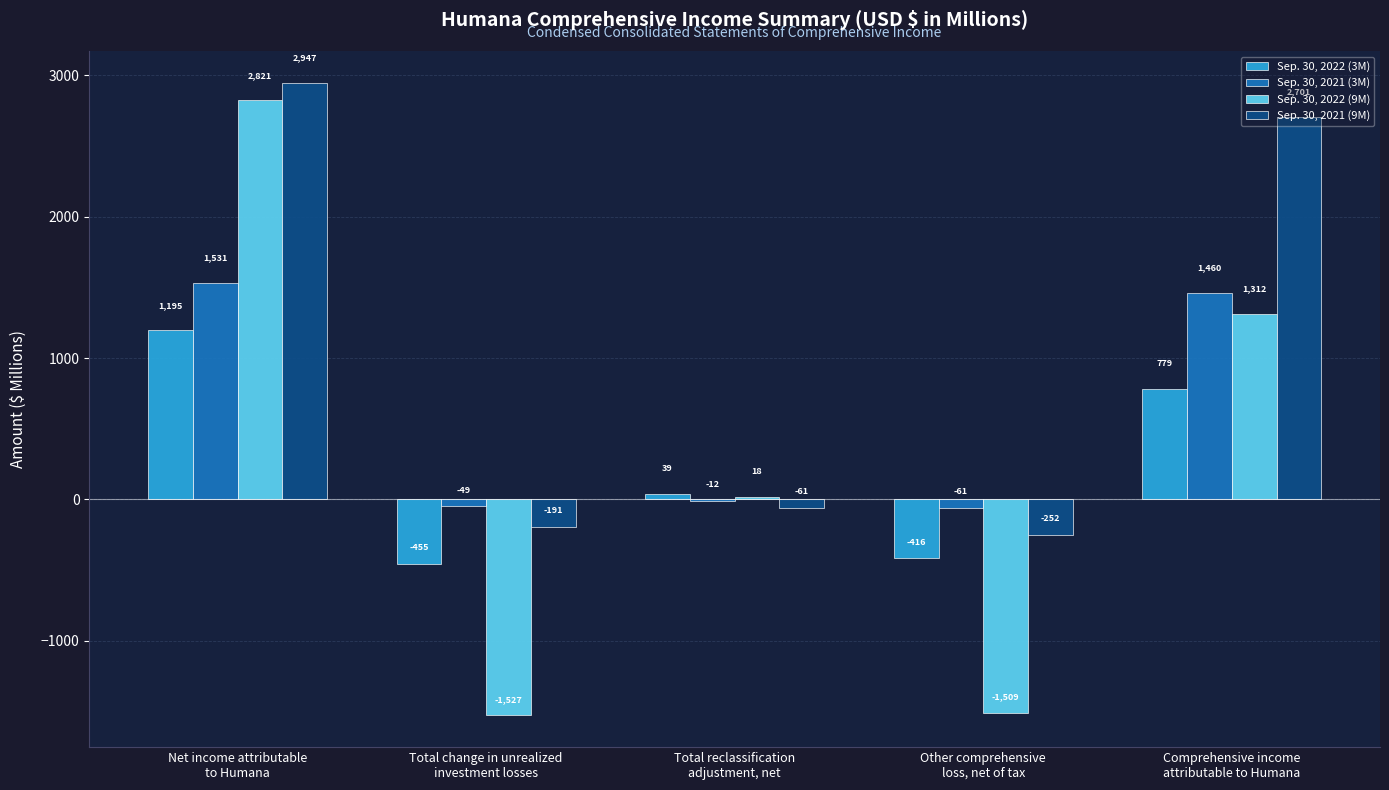

Which series has the largest total across all categories?

Sep. 30, 2021 (9M)